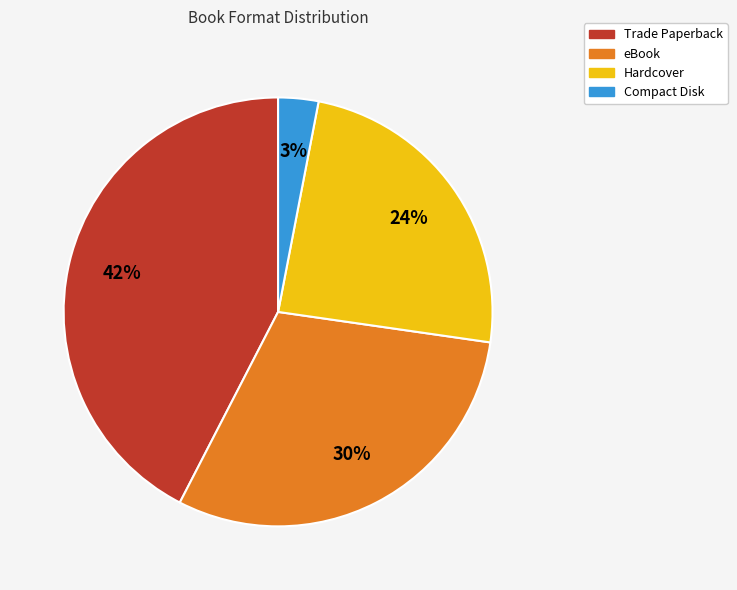

Count the number of slices in the pie.

4